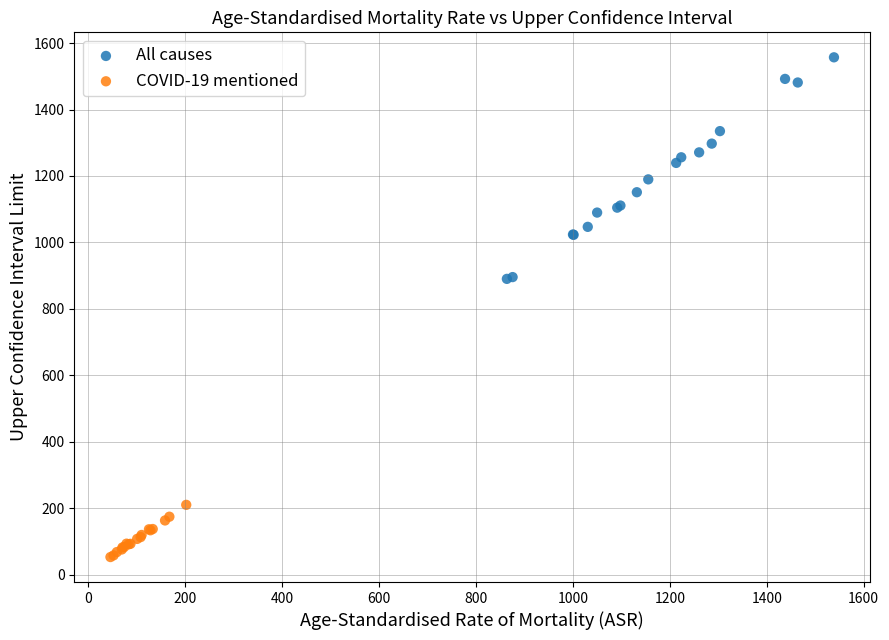

Which series contains the lowest Y value?

COVID-19 mentioned